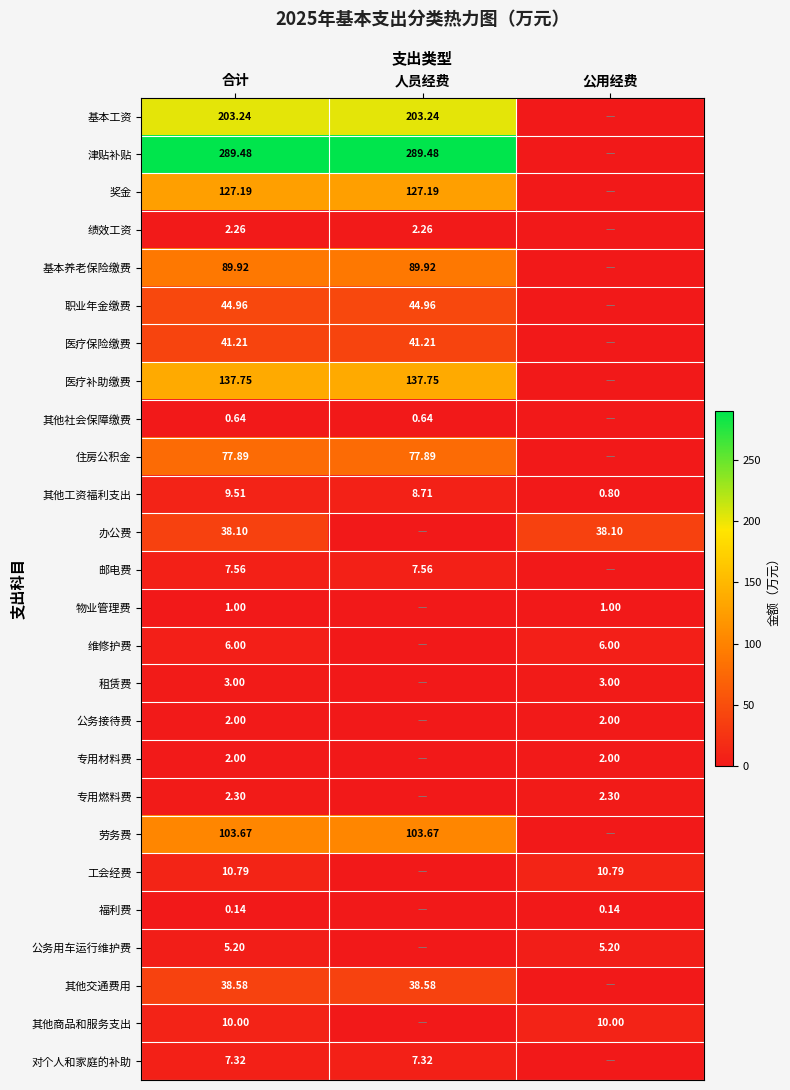

Is the value of 专用燃料费 at 公用经费 greater than the value of 公务接待费 at 公用经费?

Yes